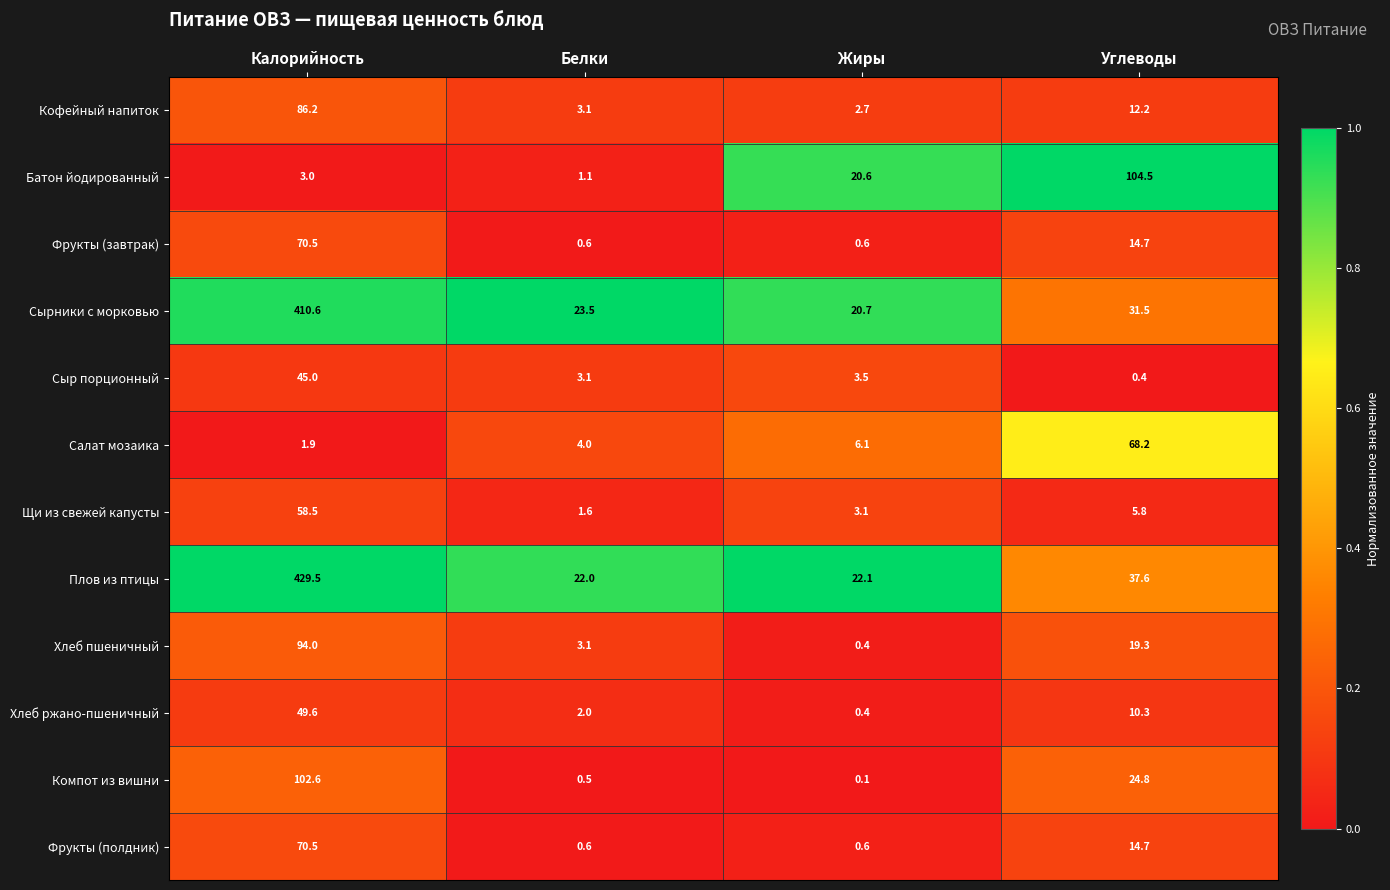

What is the greatest value displayed?

429.5